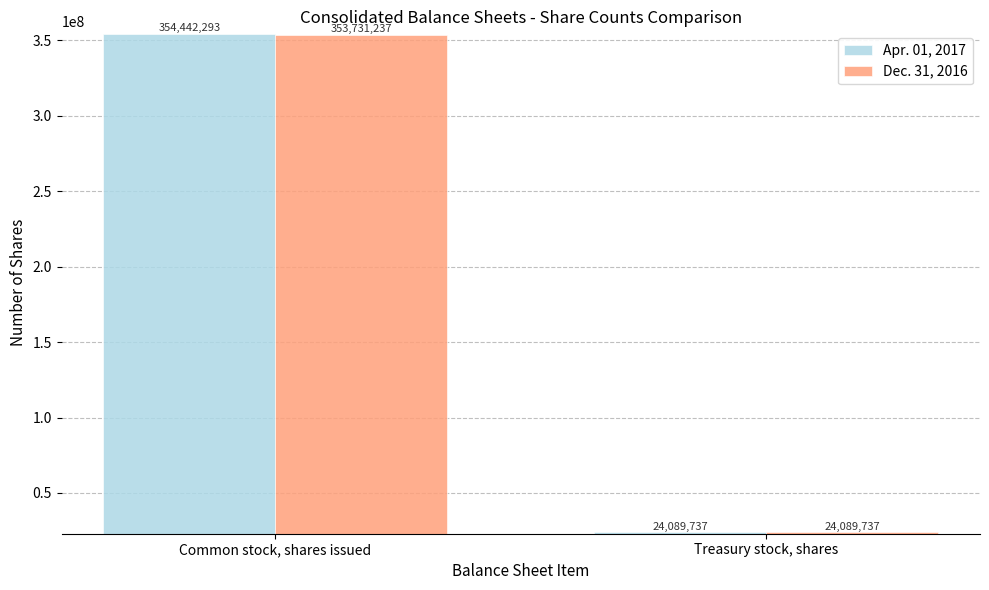

Rank the series by their average value, from highest to lowest.

Apr. 01, 2017, Dec. 31, 2016